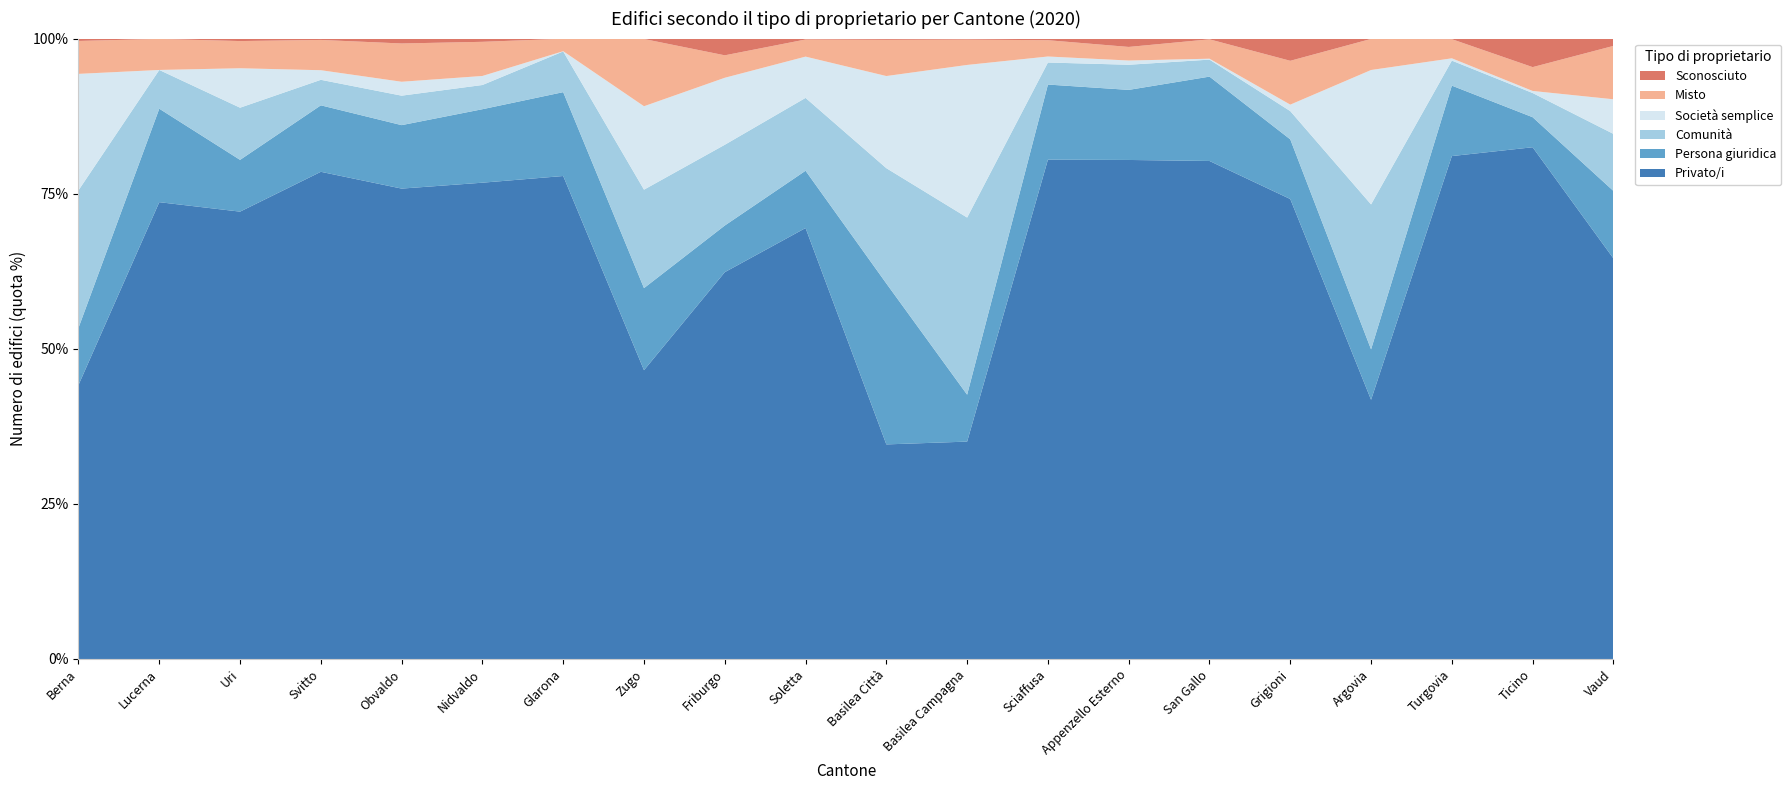

Reading left to right, what are all the values shown in this chart?

Privato/i: Berna=128921	Lucerna=51569	Uri=7734	Svitto=25744	Obvaldo=7309	Nidvaldo=6177	Glarona=10856	Zugo=8860	Friburgo=50913	Soletta=52042	Basilea Città=9608	Basilea Campagna=31162	Sciaffusa=15620	Appenzello Esterno=13139	San Gallo=91467	Grigioni=53197	Argovia=81693	Turgovia=53644	Ticino=93154	Vaud=93133
Persona giuridica: Berna=26896	Lucerna=10552	Uri=895	Svitto=3513	Obvaldo=986	Nidvaldo=953	Glarona=1885	Zugo=2518	Friburgo=6140	Soletta=6917	Basilea Città=7206	Basilea Campagna=6725	Sciaffusa=2349	Appenzello Esterno=1845	San Gallo=15495	Grigioni=6902	Argovia=15892	Turgovia=7514	Ticino=5469	Vaud=15694
Comunità: Berna=64708	Lucerna=4373	Uri=902	Svitto=1348	Obvaldo=458	Nidvaldo=314	Glarona=915	Zugo=3020	Friburgo=10630	Soletta=8798	Basilea Città=5163	Basilea Campagna=25394	Sciaffusa=689	Appenzello Esterno=662	San Gallo=3120	Grigioni=3269	Argovia=45686	Turgovia=2670	Ticino=4404	Vaud=13264
Società semplice: Berna=54793	Lucerna=0	Uri=682	Svitto=507	Obvaldo=216	Nidvaldo=117	Glarona=5	Zugo=2559	Friburgo=8817	Soletta=4982	Basilea Città=4125	Basilea Campagna=21876	Sciaffusa=188	Appenzello Esterno=111	San Gallo=169	Grigioni=748	Argovia=42362	Turgovia=243	Ticino=375	Vaud=8046
Misto: Berna=15491	Lucerna=3504	Uri=470	Svitto=1600	Obvaldo=595	Nidvaldo=443	Glarona=280	Zugo=2063	Friburgo=2957	Soletta=2069	Basilea Città=1622	Basilea Campagna=3634	Sciaffusa=510	Appenzello Esterno=358	San Gallo=3562	Grigioni=5071	Argovia=9804	Turgovia=2043	Ticino=4339	Vaud=12414
Sconosciuto: Berna=1118	Lucerna=39	Uri=43	Svitto=72	Obvaldo=76	Nidvaldo=42	Glarona=4	Zugo=13	Friburgo=2203	Soletta=110	Basilea Città=56	Basilea Campagna=146	Sciaffusa=51	Appenzello Esterno=220	San Gallo=135	Grigioni=2570	Argovia=104	Turgovia=63	Ticino=5196	Vaud=1703